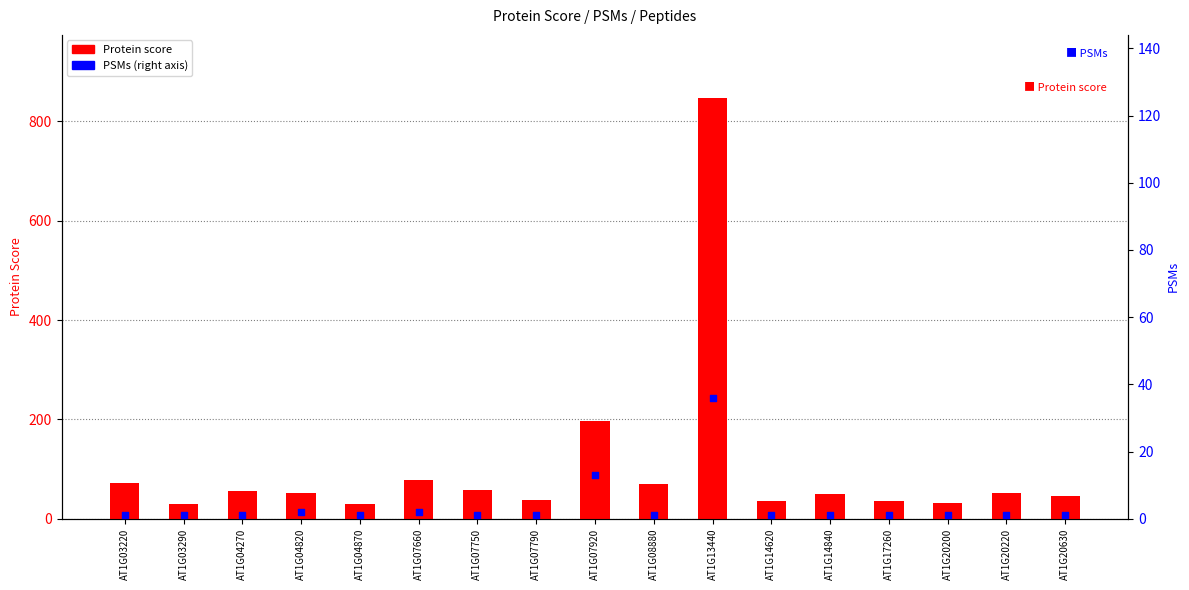

Which series has the largest Y range (max minus min)?

Protein score